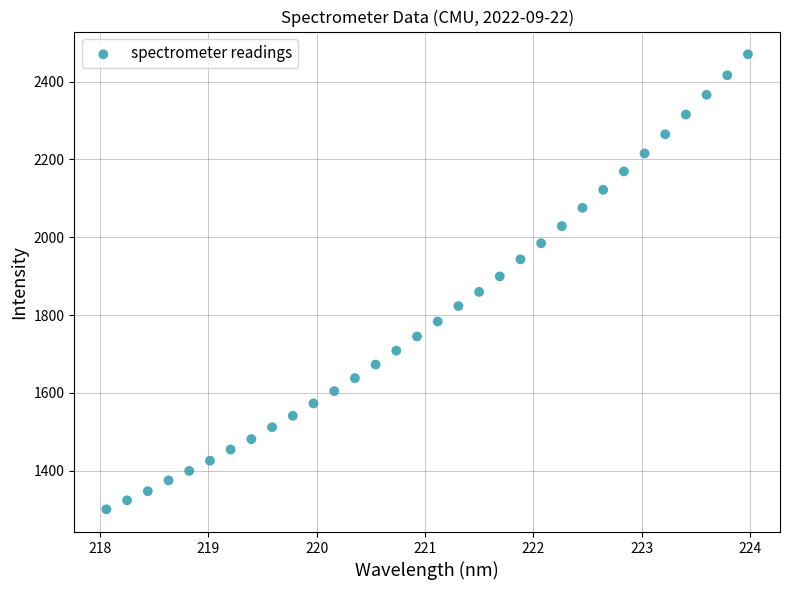

What is the range of X values (max minus min)?

5.9